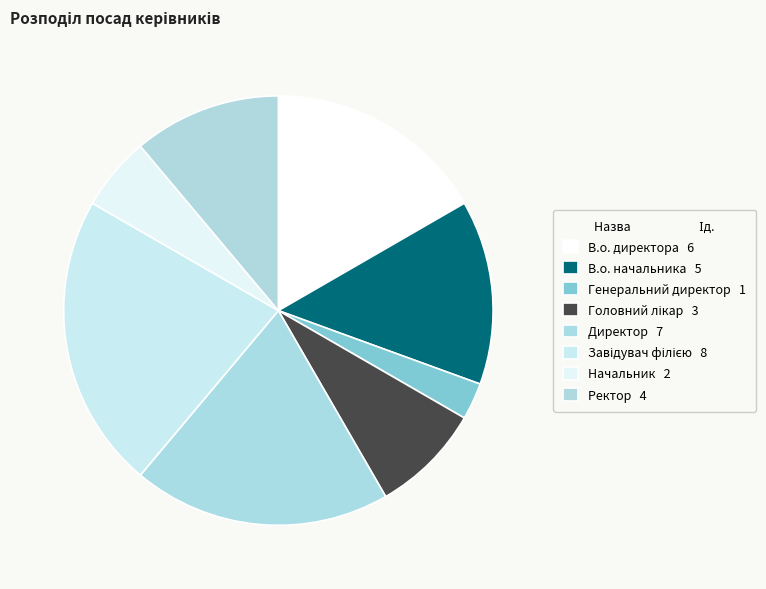

What is the change in value from Завідувач філією to Ректор?

-4